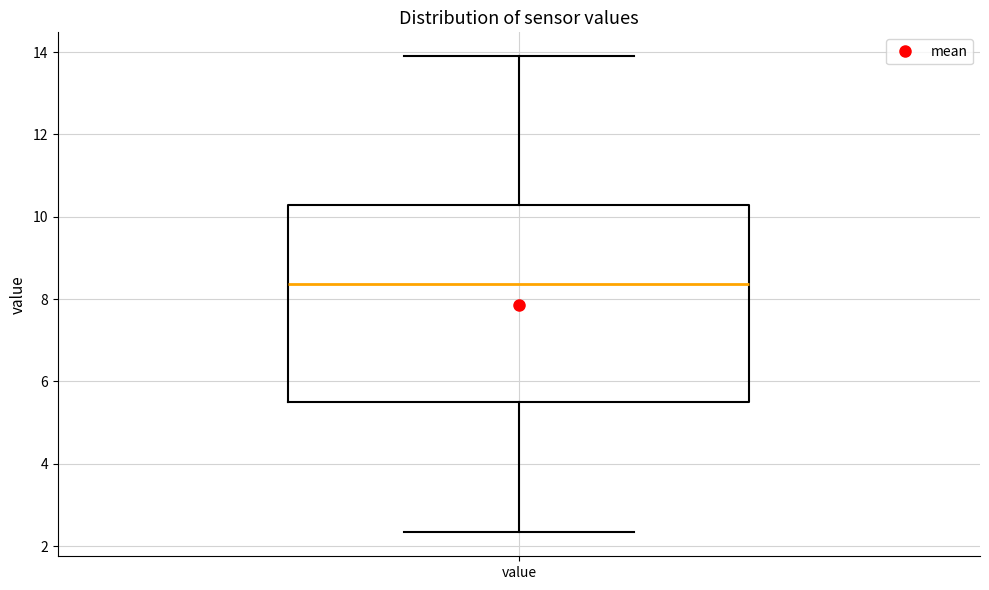

Transcribe this box plot: give where the median line is, the range the box spans, and where the two whiskers end, as read against the y-axis. The values are not printed on the chart, so give them approximately, as read against the axis.

median 8.4, box 5.6 to 10.2, whiskers 2.4 to 14.0